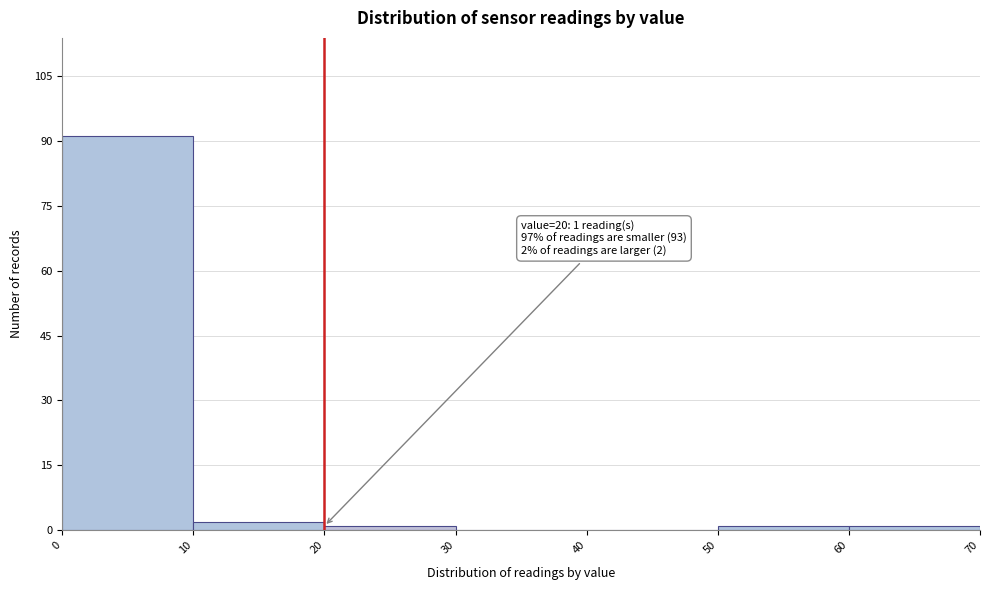

Which range on the x-axis has the tallest bar?

0 to 10